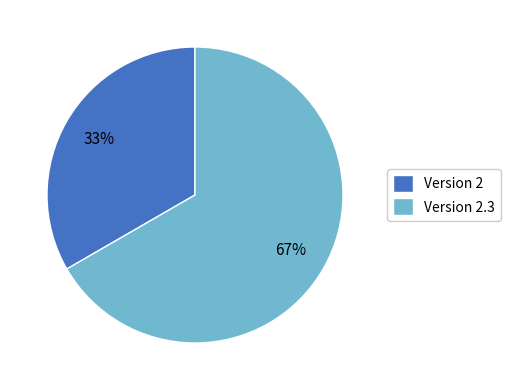

The Version 2 slice represents 40% of the pie. True or false?

False